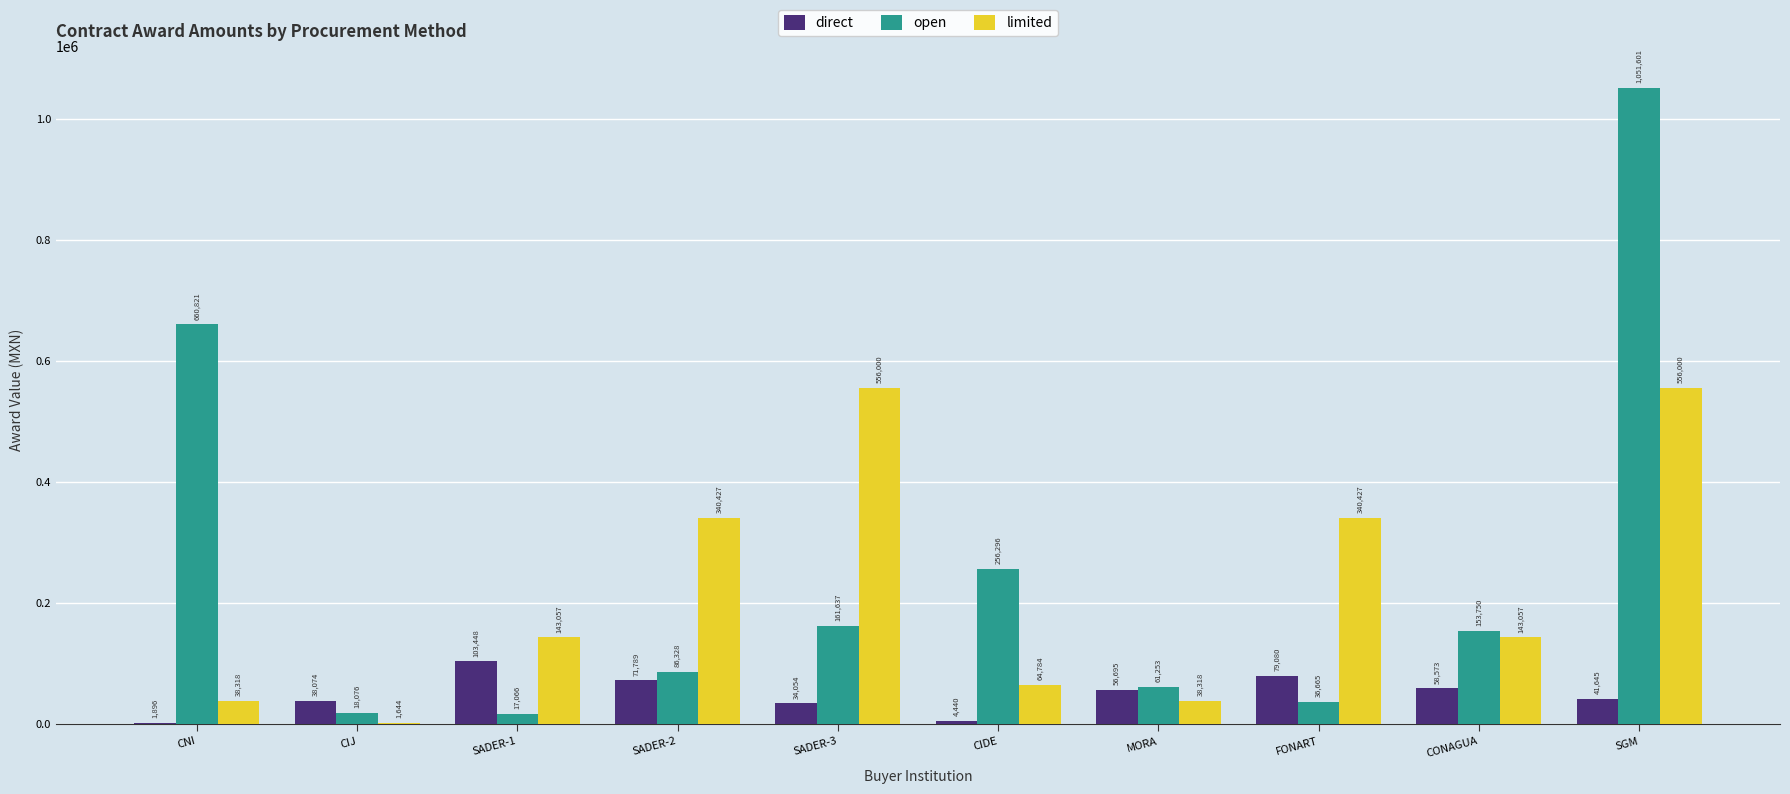

At which label does open reach its peak?

SGM